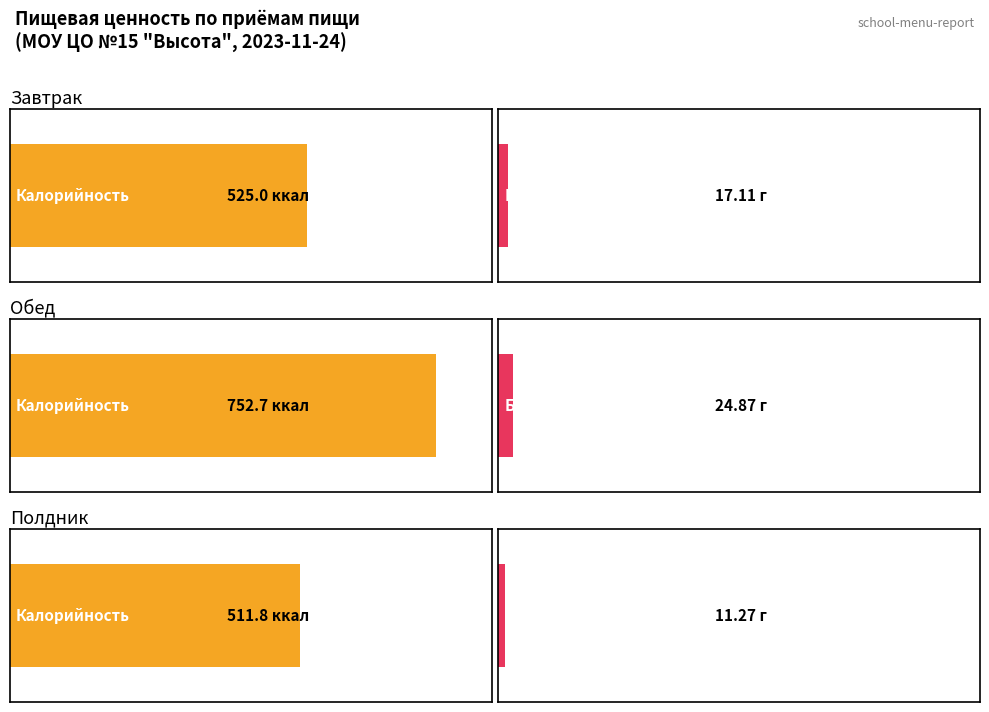

Which series has the largest total across all categories?

Калорийность